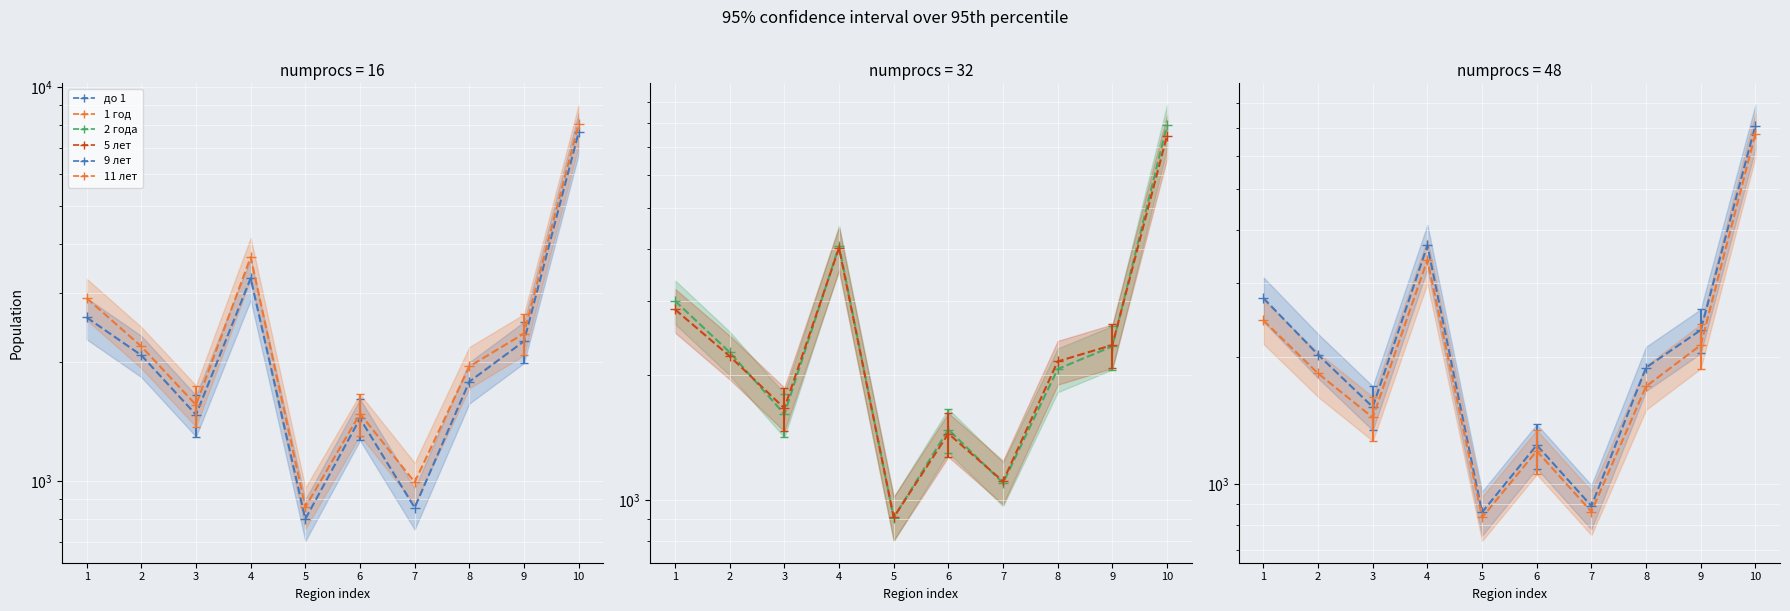

The value of 1 год at 8 is 1952. True or false?

True